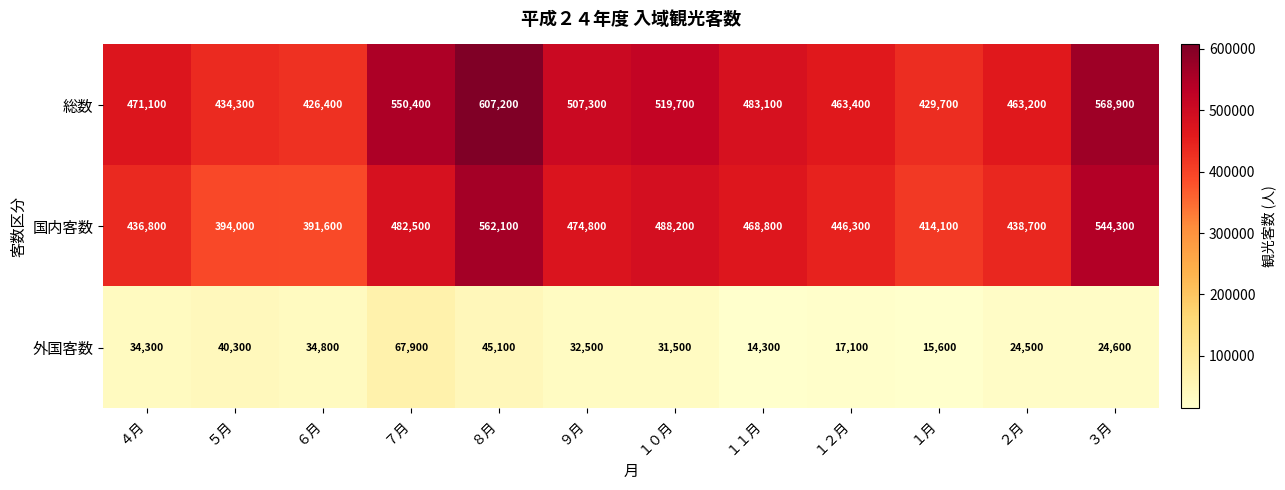

At ６月, list the series in order from smallest to largest.

外国客数, 国内客数, 総数